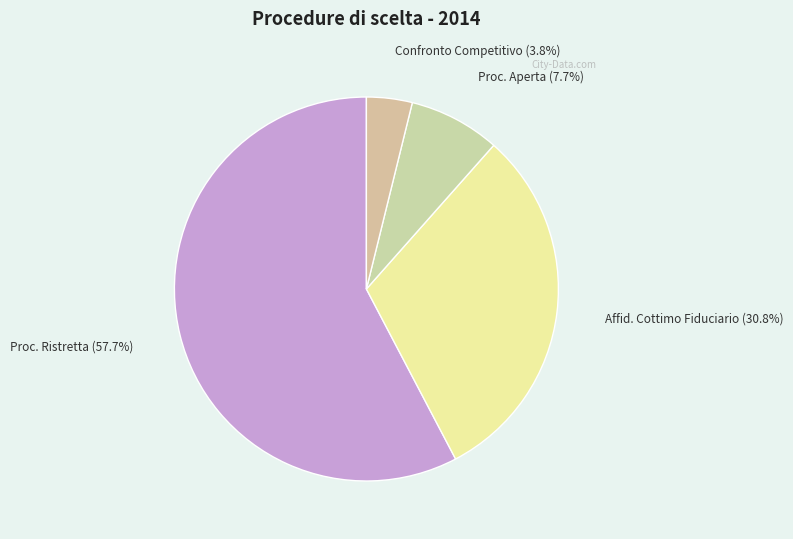

Is there a majority slice in this chart?

Yes